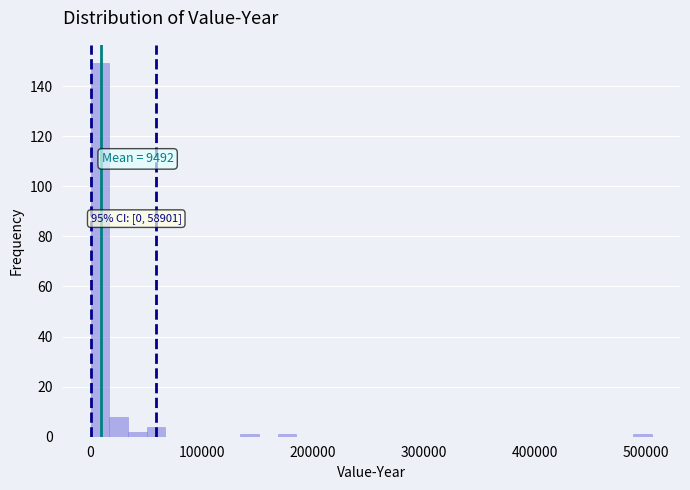

Read against the x-axis, roughly where is the centre of the tallest bar?

10000